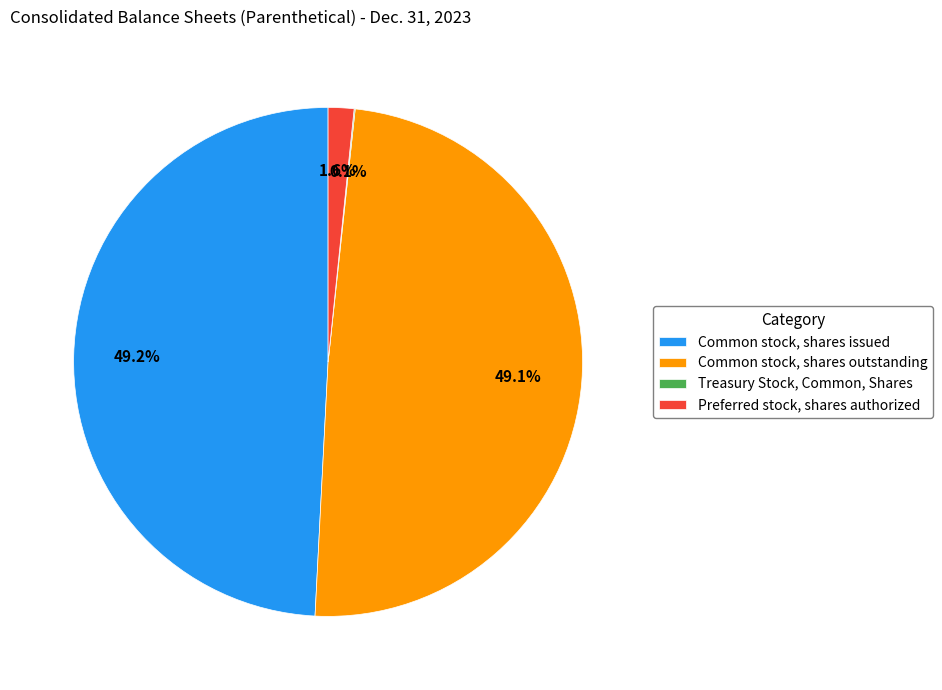

The Common stock, shares issued slice represents 38% of the pie. True or false?

False